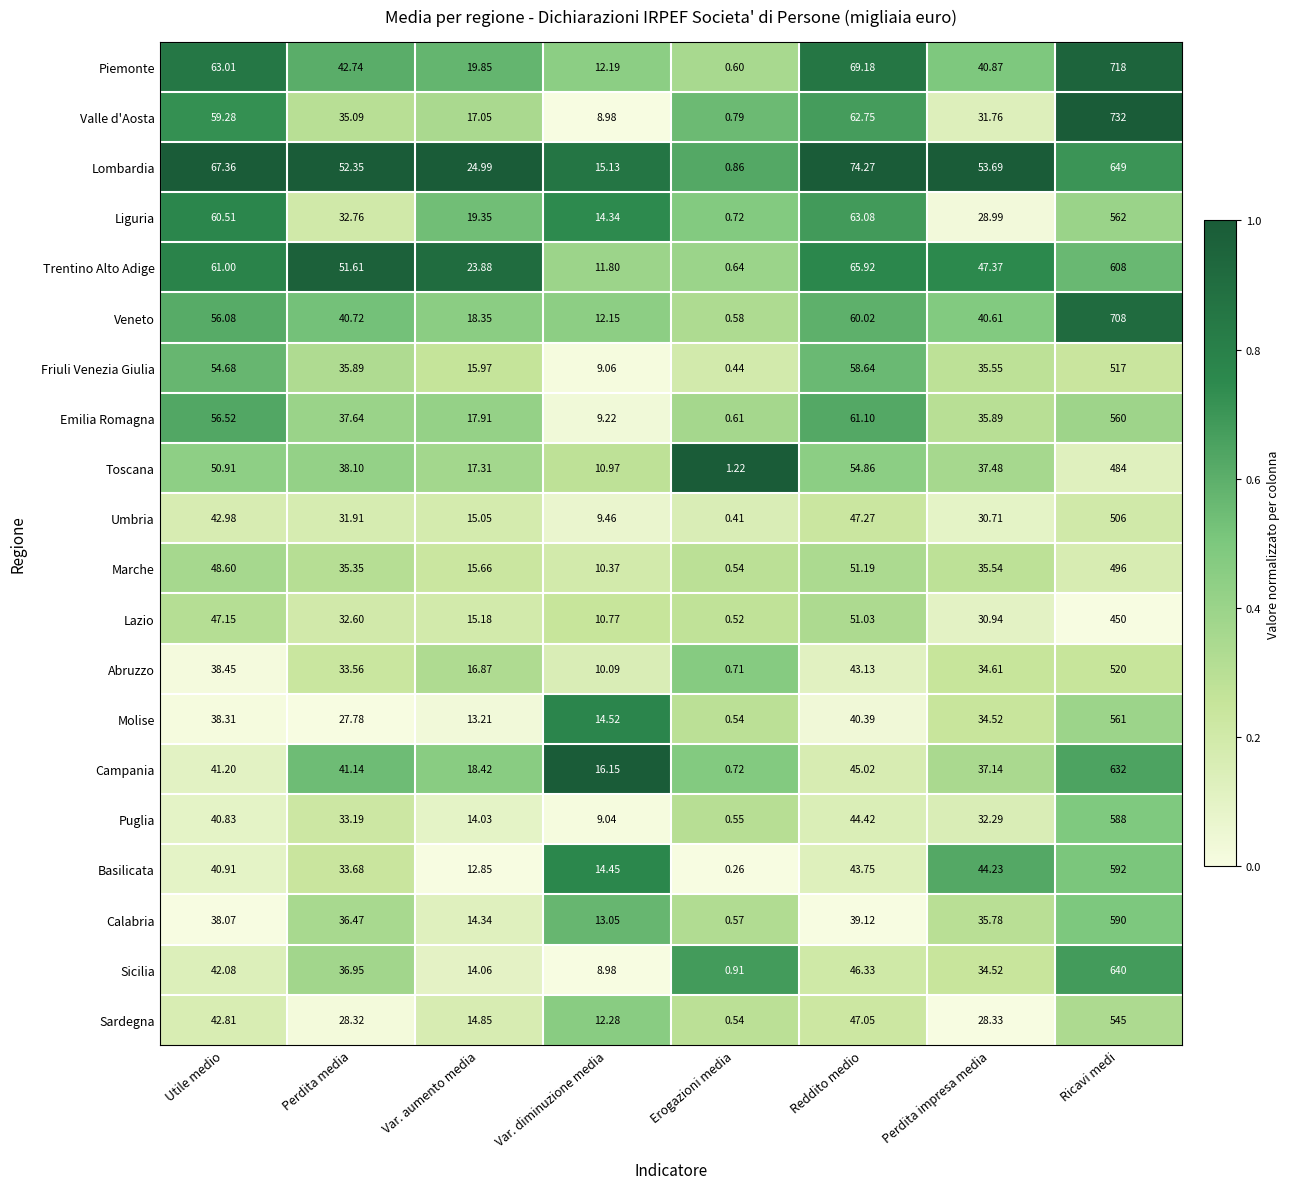

At which label does Sicilia first exceed 36?

Utile medio